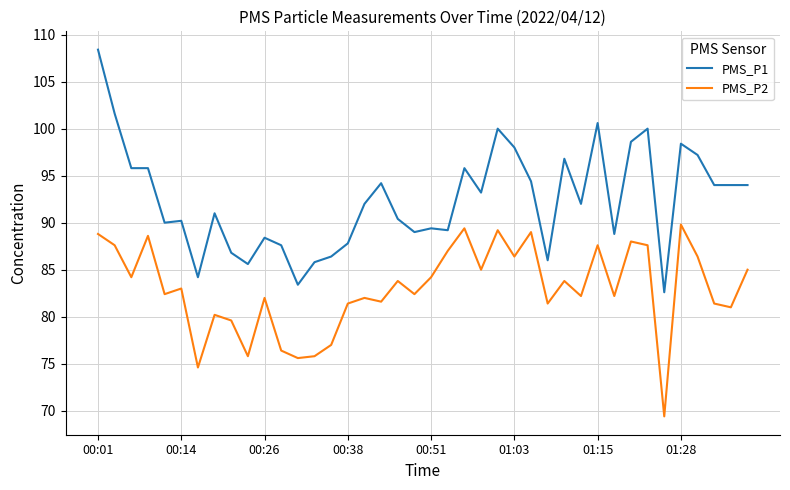

What is the highest value of the PMS_P2 series?

89.8